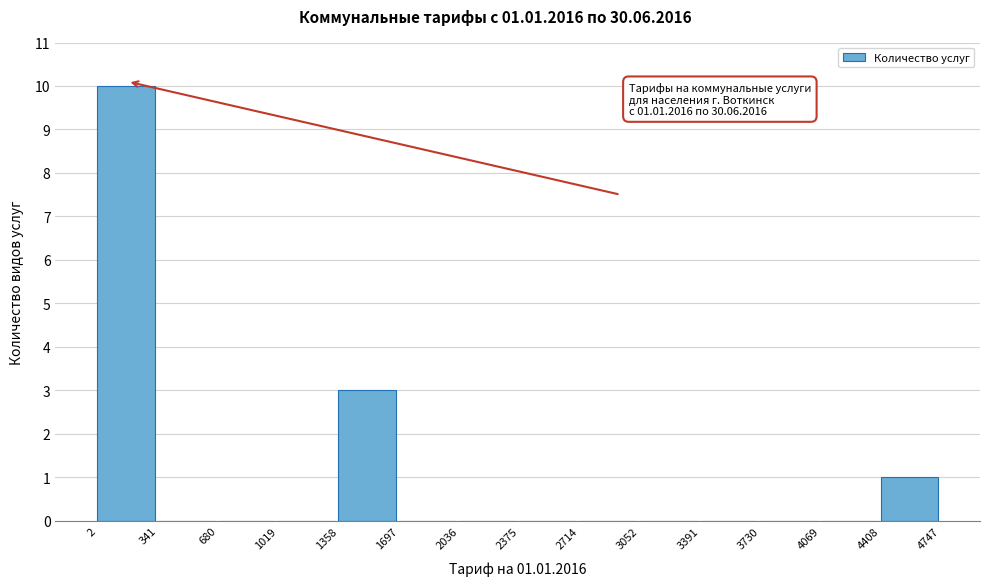

Over which range of the x-axis is the bar tallest?

2 to 341